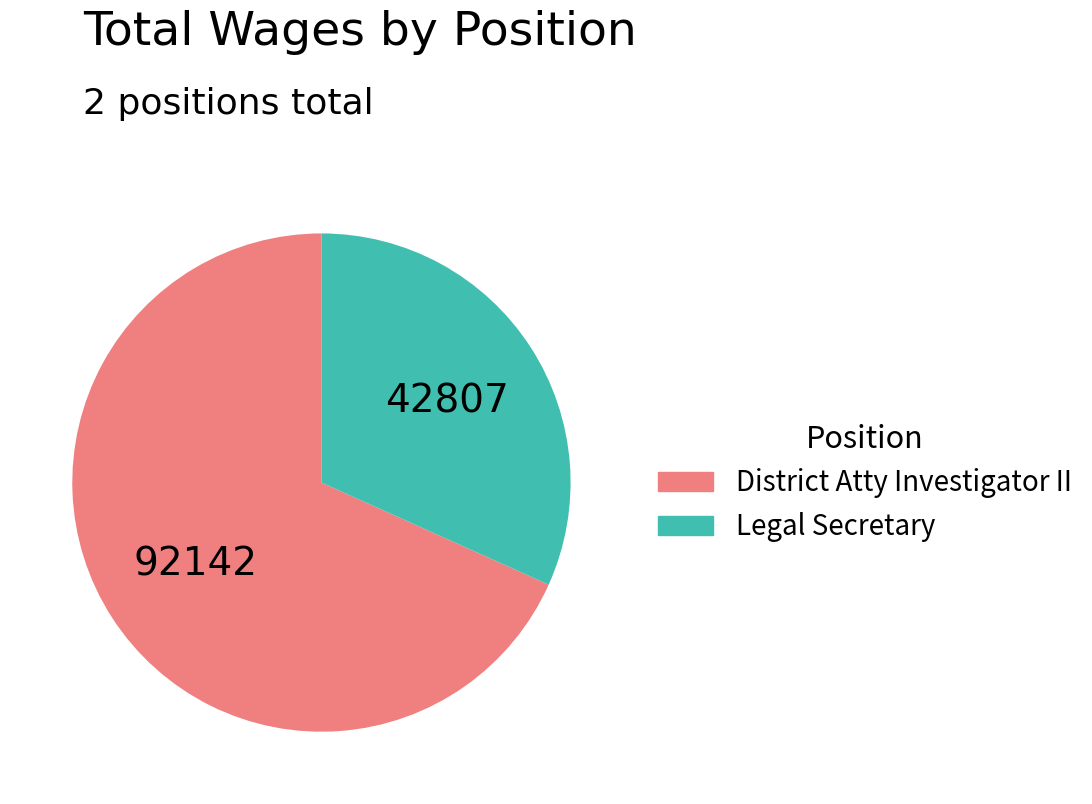

True or false: District Atty Investigator II accounts for 59% of the total.

False